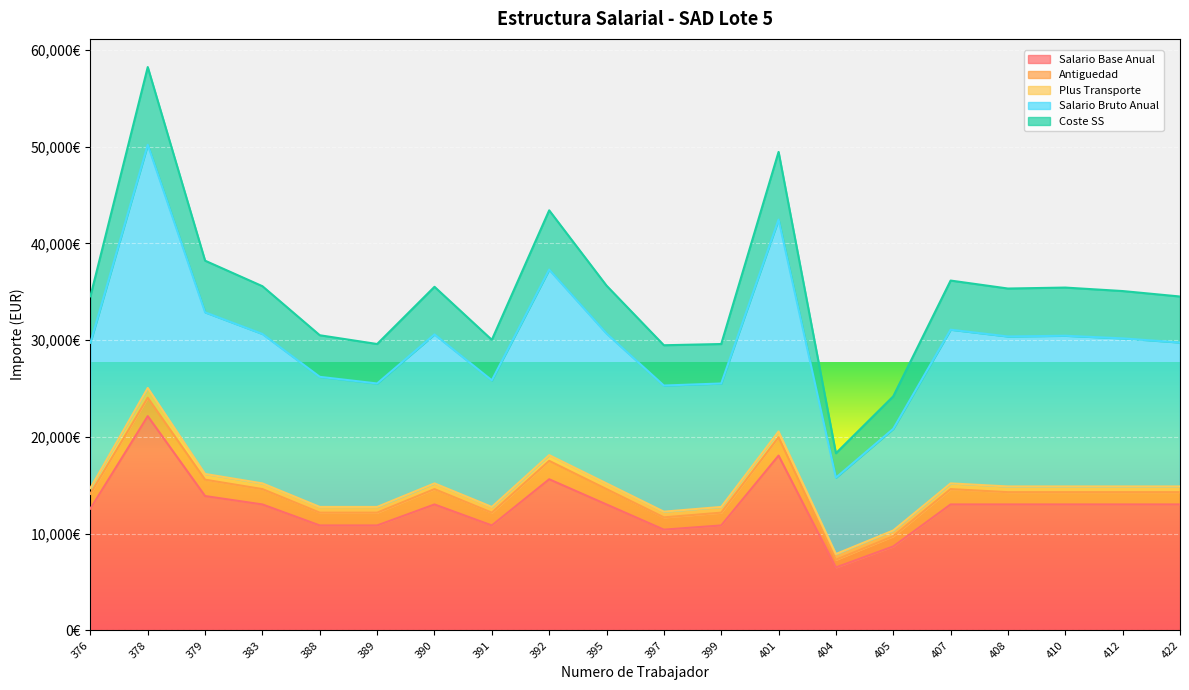

At how many categories does at least one series exceed 31438?

13